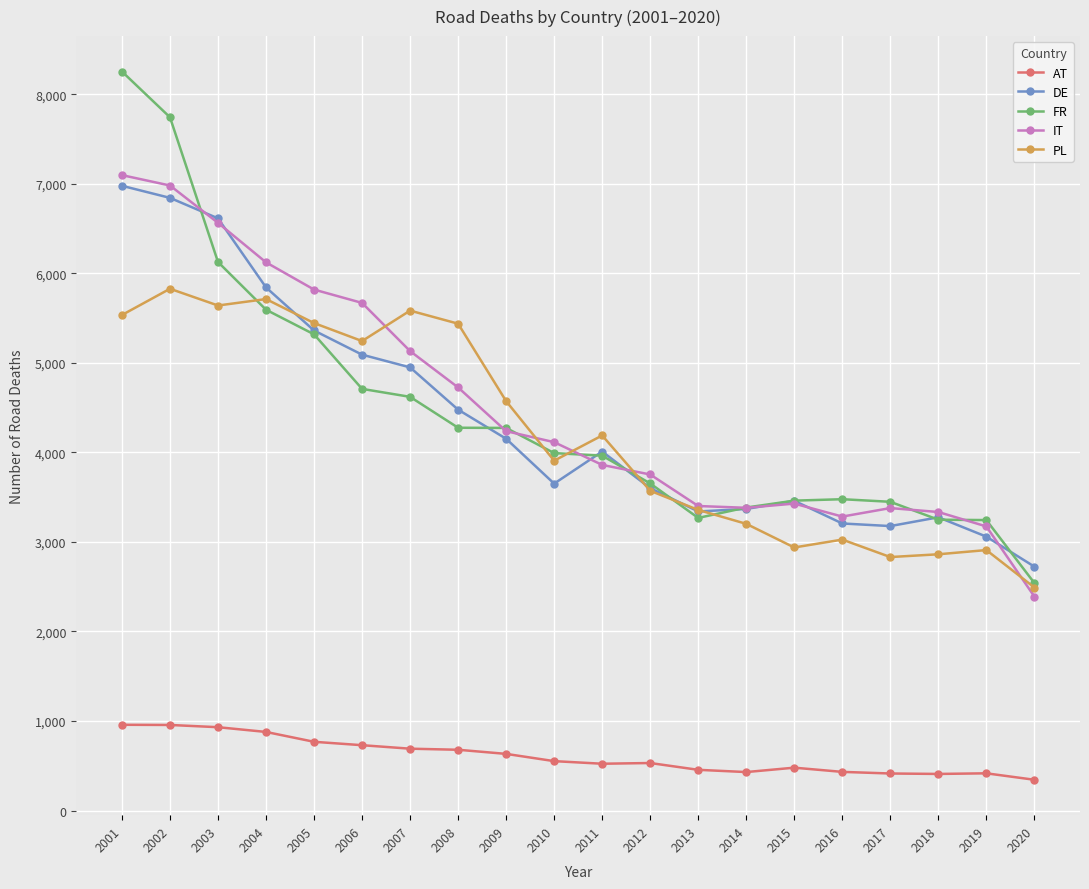

What is the value of the AT point at the 17th from the left?

414